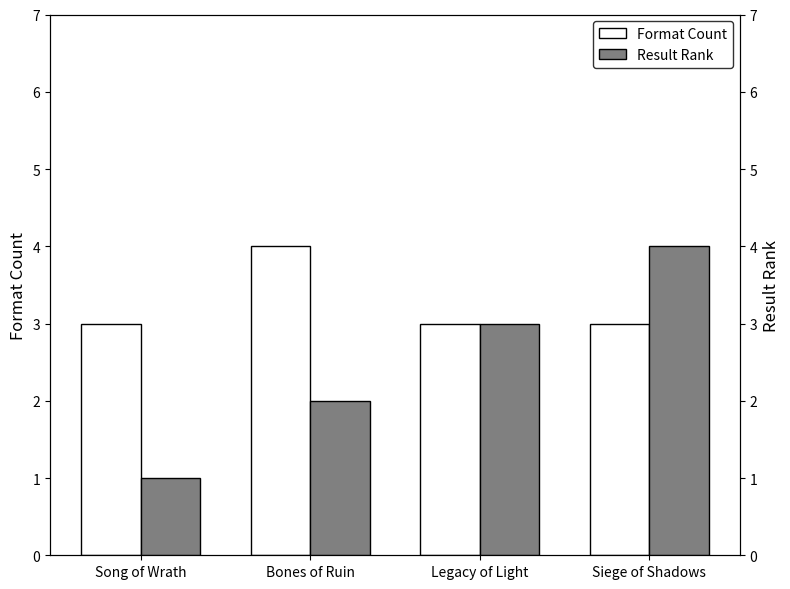

What is the sum of all Format Count values?

13